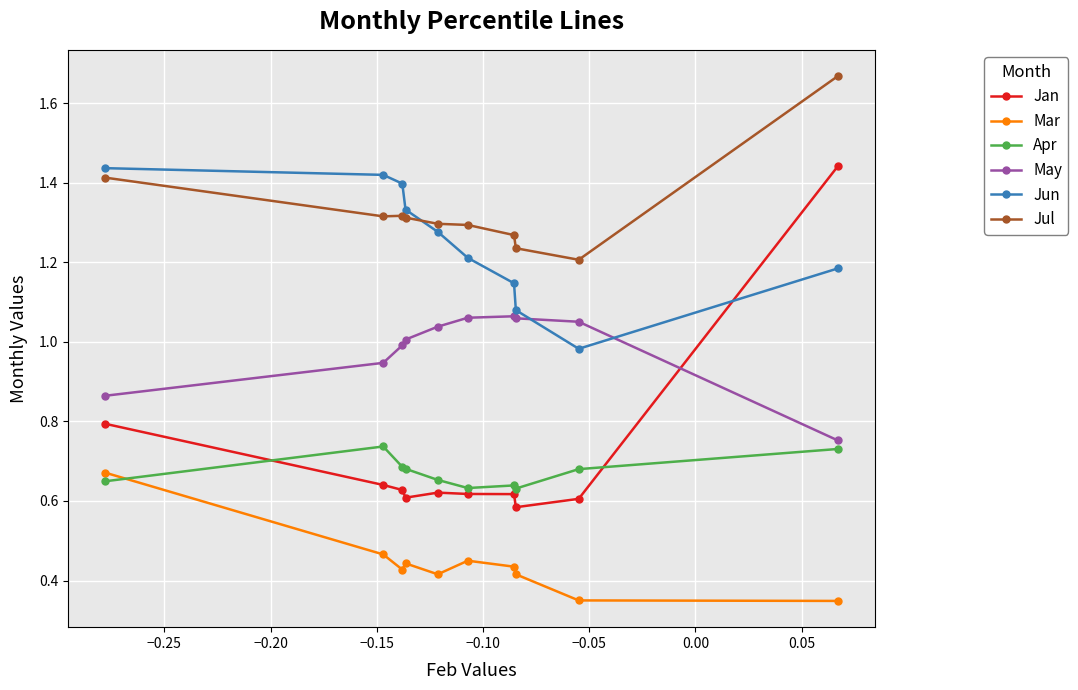

Which series has the widest spread of values?

Jan